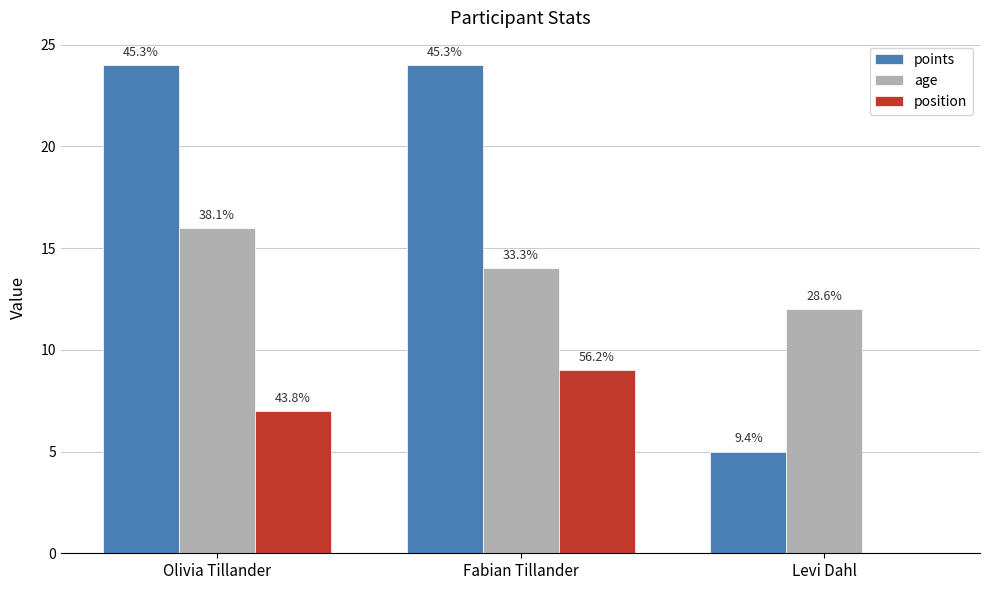

Are the bars grouped side by side (vs. stacked)?

Yes